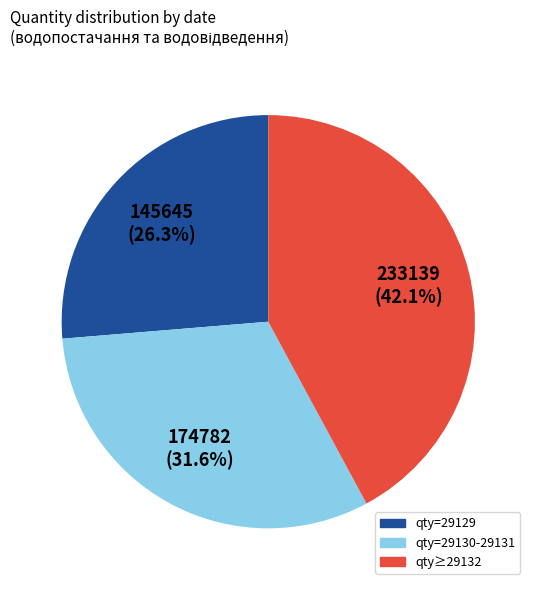

Does any single category account for the majority?

No